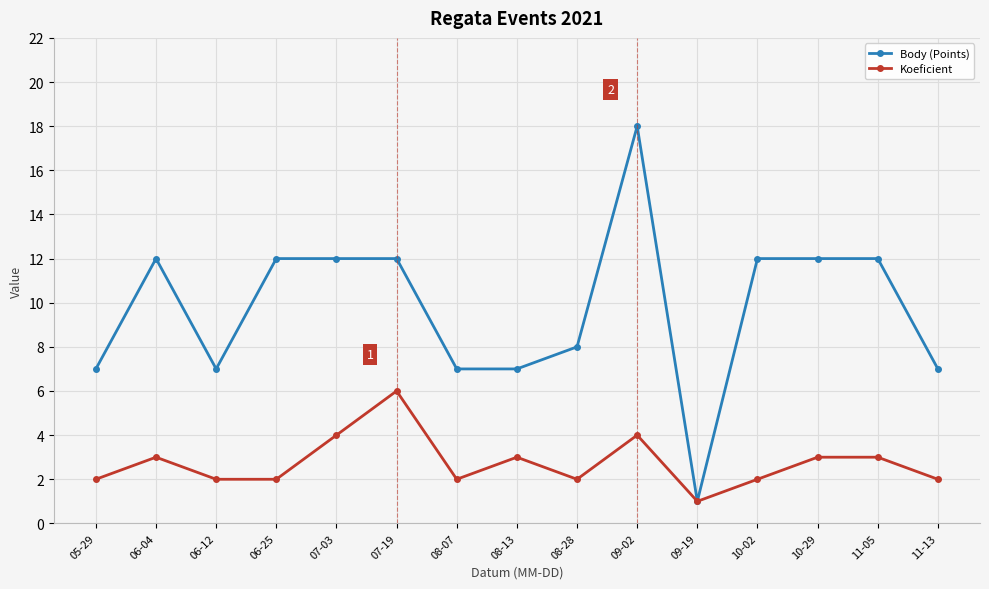

At 11-05, list the series in order from largest to smallest.

Body (Points), Koeficient